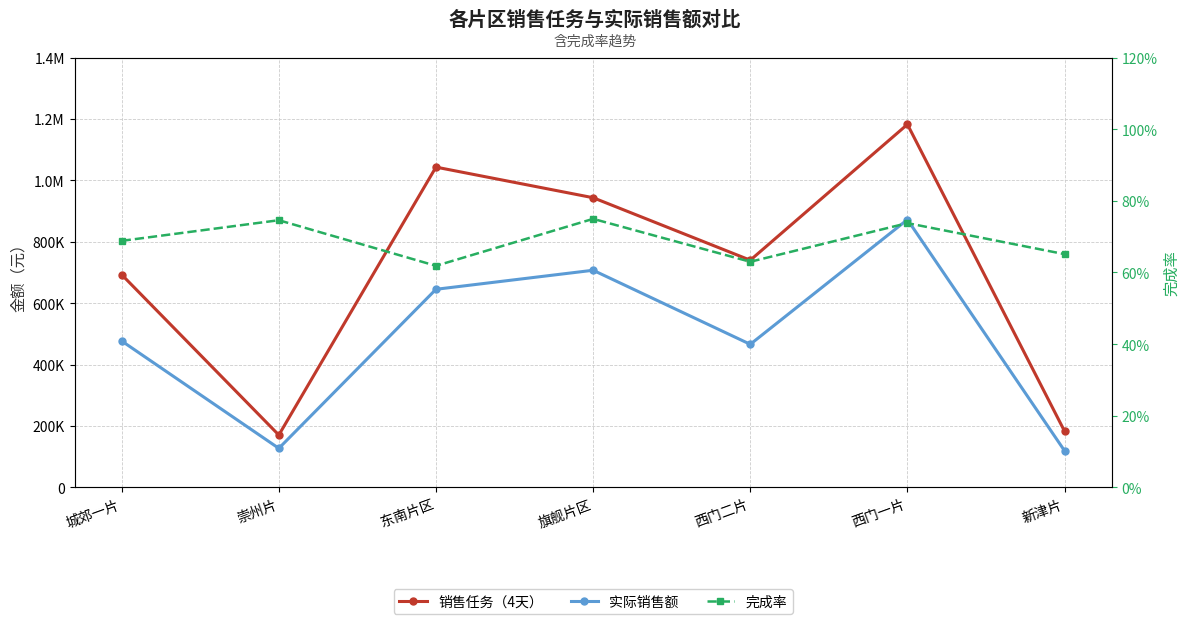

Between 东南片区 and 旗舰片区, which series saw the biggest shift?

销售任务（4天）